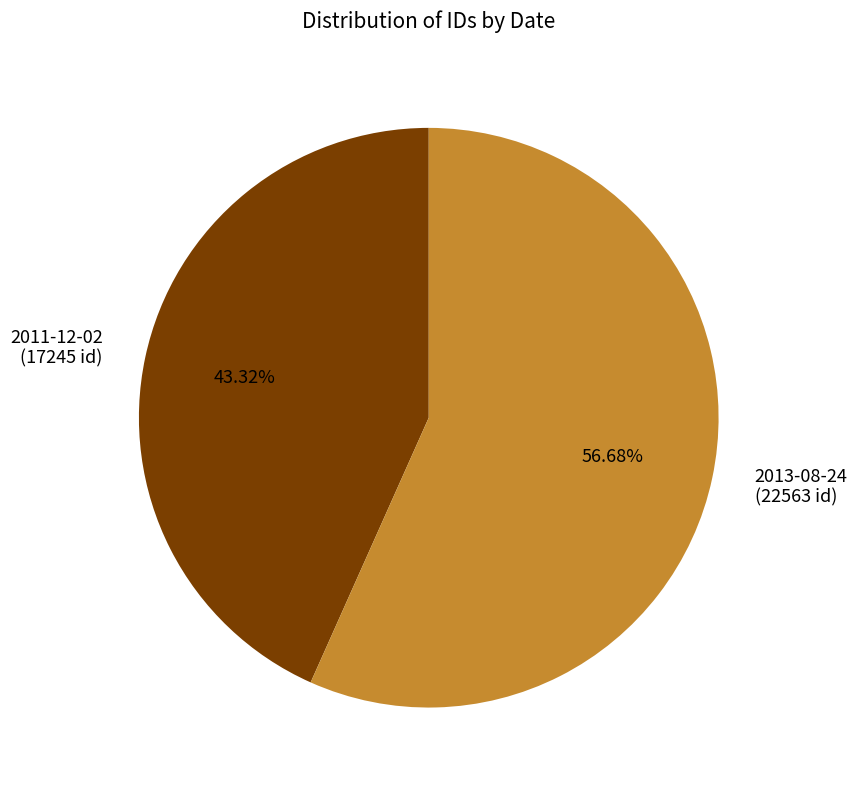

How much of the chart is everything except 2011-12-02?

56.7%